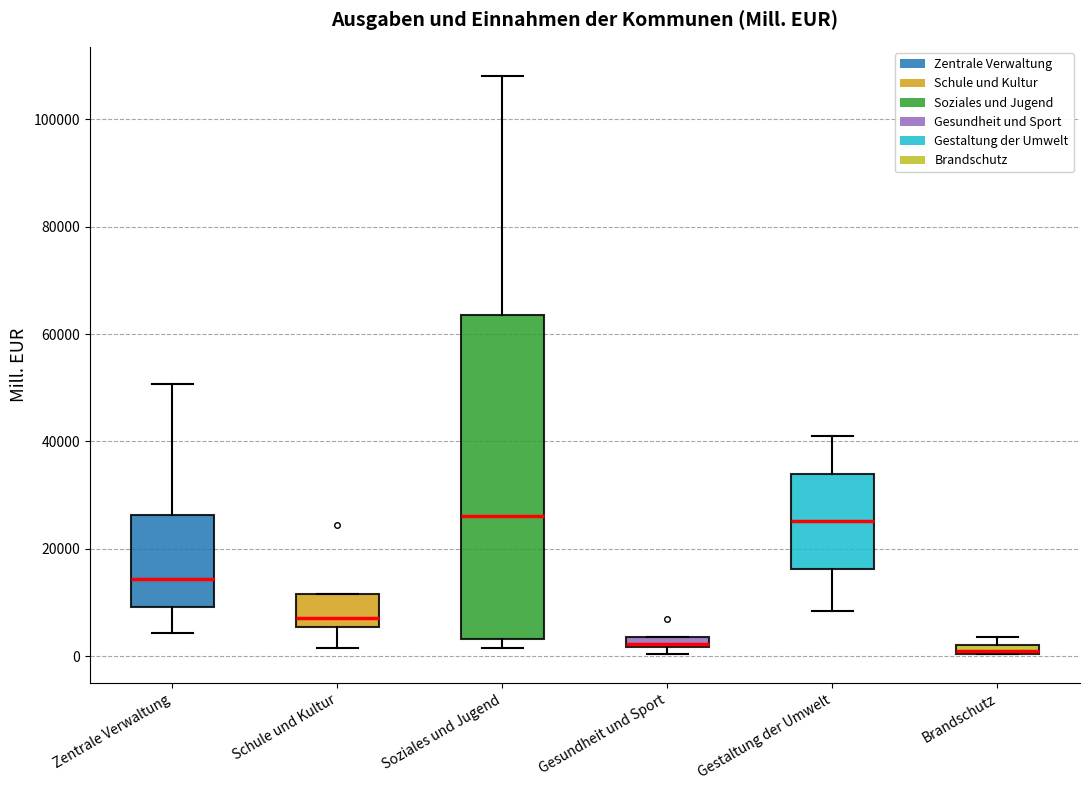

Where is the lower edge of the box for Gesundheit und Sport on the y-axis? The values are not printed on the chart, so give them approximately, as read against the axis.

2000